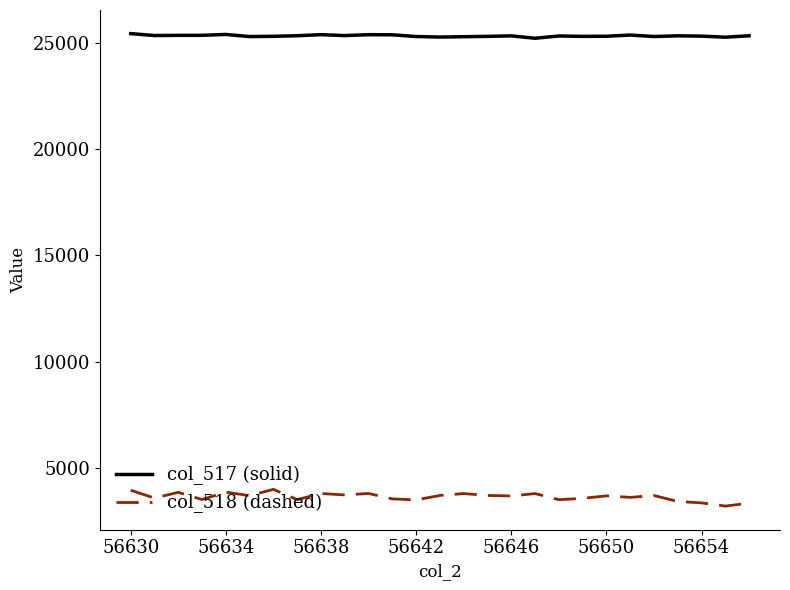

True or false: col_518 (dashed) and col_517 (solid) intersect in this chart.

False